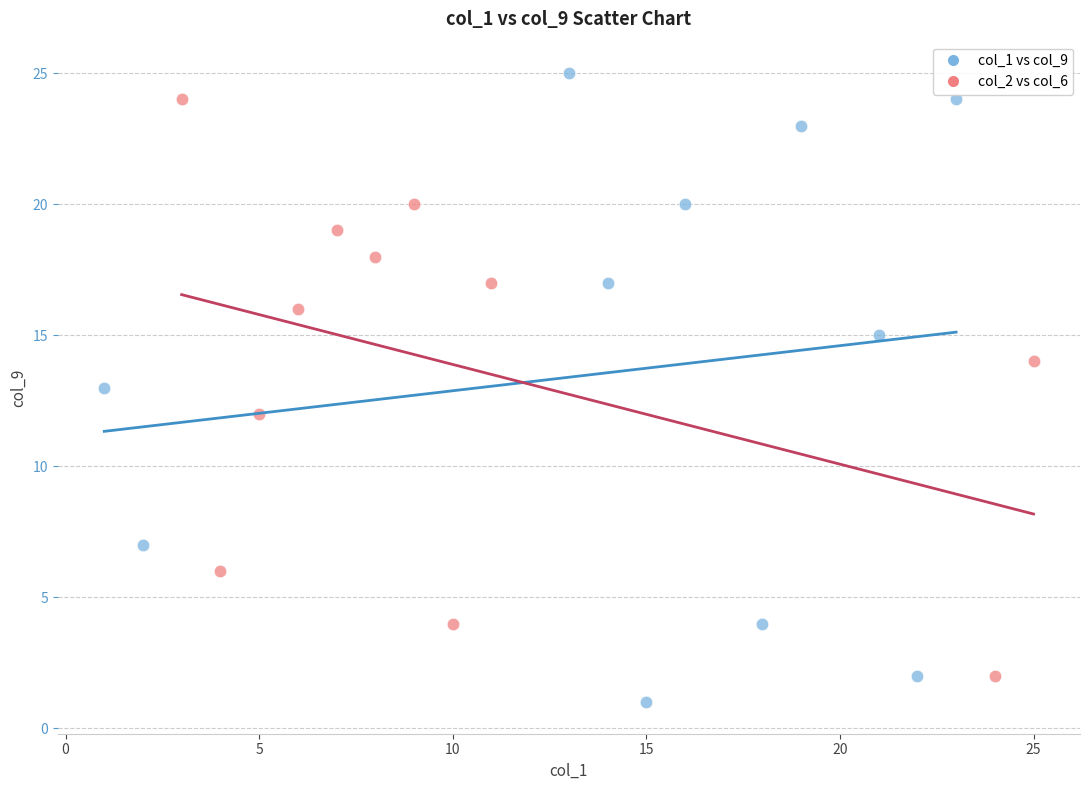

Which series has the largest Y range (max minus min)?

col_1 vs col_9